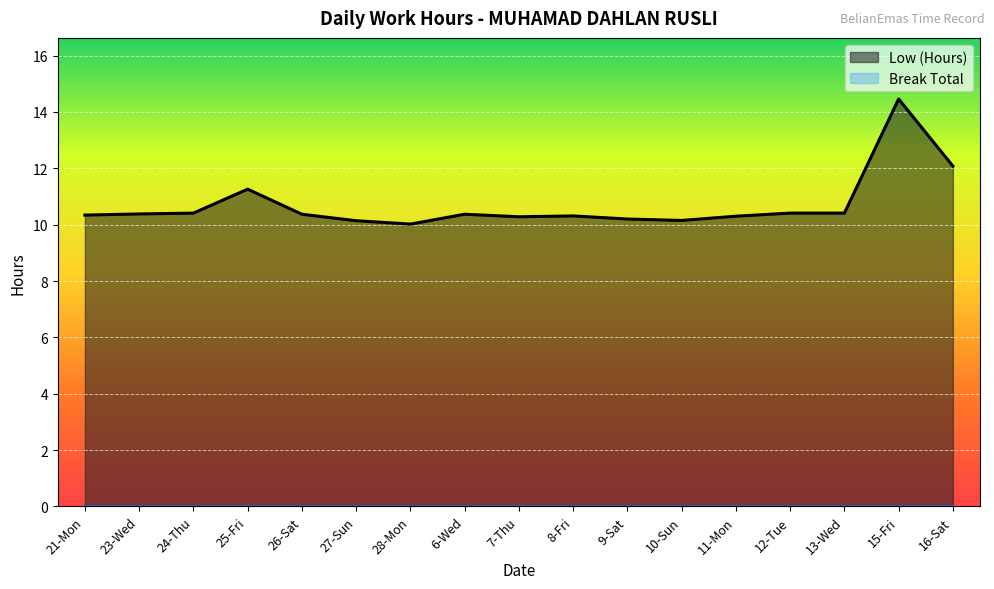

Rank the categories by value from lowest to highest.

28-Mon, 27-Sun, 10-Sun, 9-Sat, 7-Thu, 11-Mon, 8-Fri, 21-Mon, 26-Sat, 6-Wed, 23-Wed, 24-Thu, 12-Tue, 13-Wed, 25-Fri, 16-Sat, 15-Fri